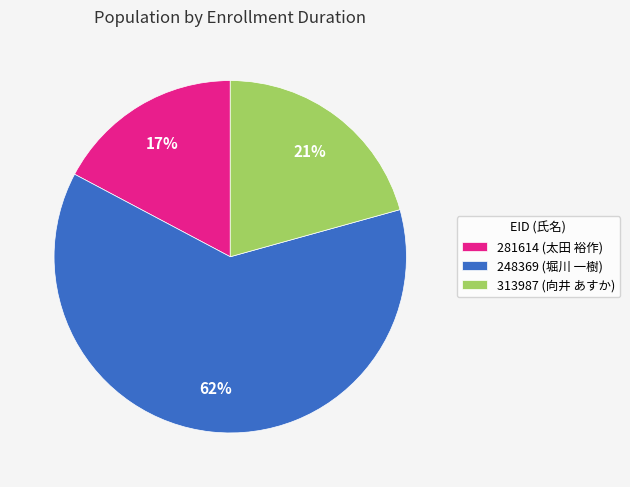

The 248369 (堀川 一樹) slice represents 62% of the pie. True or false?

True